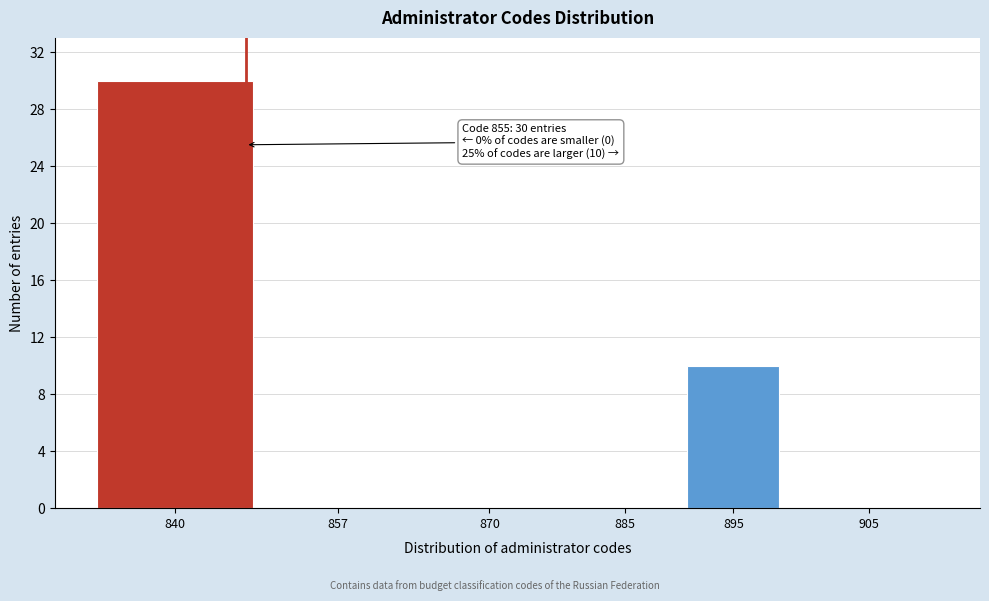

Reading right to left, list all the values displayed in this chart.

905=0	895=10	885=0	870=0	857=0	840=30